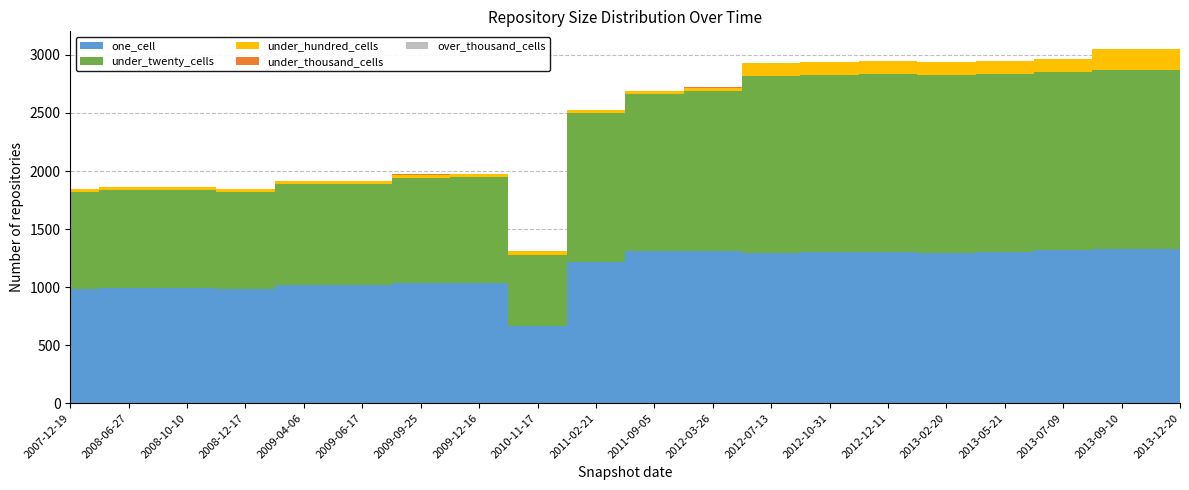

Reading left to right, what are all the values shown in this chart?

one_cell: 982	988	988	982	1016	1017	1034	1039	664	1218	1314	1309	1294	1302	1305	1298	1302	1317	1324	1324
under_twenty_cells: 836	847	847	835	868	868	908	910	616	1278	1349	1381	1522	1527	1528	1528	1535	1536	1549	1548
under_hundred_cells: 27	27	27	27	27	27	27	27	28	28	28	28	113	112	112	112	113	112	176	176
under_thousand_cells: 2	2	2	2	2	2	2	2	2	2	2	2	2	2	2	2	2	2	2	2
over_thousand_cells: 0	0	0	0	0	0	0	0	0	0	0	0	0	0	0	0	0	0	0	0